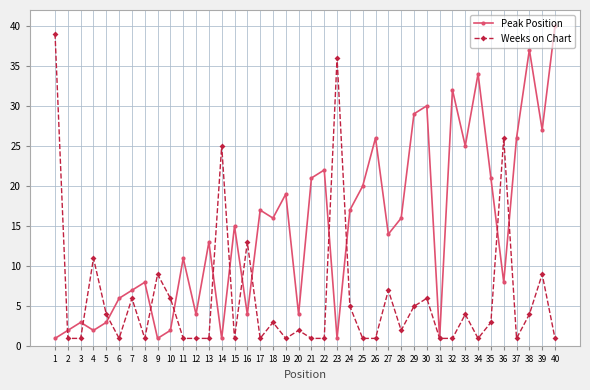

Reading left to right, extract all data points from this chart.

Peak Position: 1=1	2=2	3=3	4=2	5=3	6=6	7=7	8=8	9=1	10=2	11=11	12=4	13=13	14=1	15=15	16=4	17=17	18=16	19=19	20=4	21=21	22=22	23=1	24=17	25=20	26=26	27=14	28=16	29=29	30=30	31=1	32=32	33=25	34=34	35=21	36=8	37=26	38=37	39=27	40=40
Weeks on Chart: 1=39	2=1	3=1	4=11	5=4	6=1	7=6	8=1	9=9	10=6	11=1	12=1	13=1	14=25	15=1	16=13	17=1	18=3	19=1	20=2	21=1	22=1	23=36	24=5	25=1	26=1	27=7	28=2	29=5	30=6	31=1	32=1	33=4	34=1	35=3	36=26	37=1	38=4	39=9	40=1